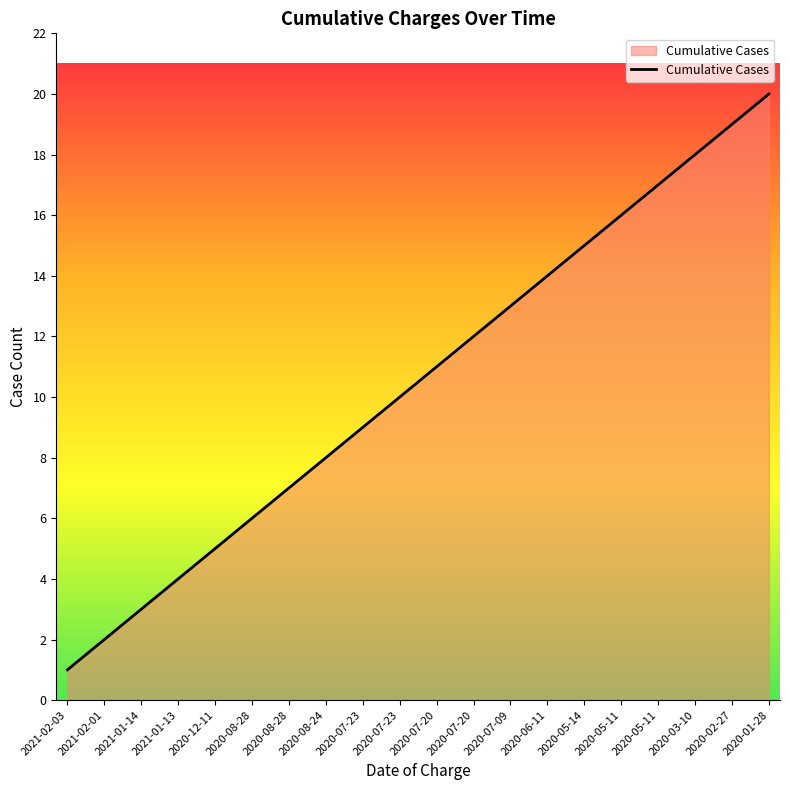

Approximately how many times larger is the value at 2020-05-11 compared to 2020-07-20?

1.5